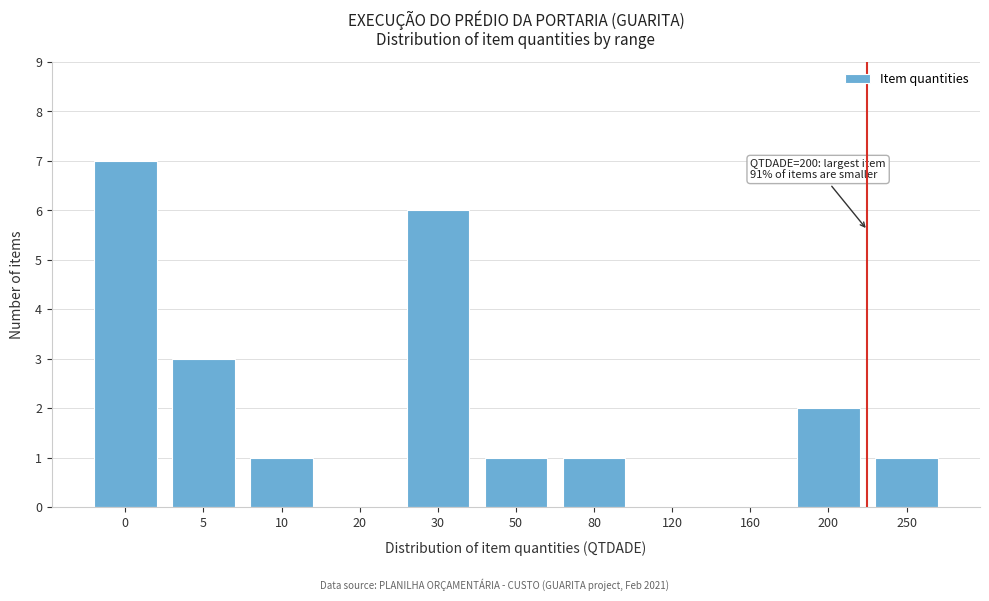

Reading left to right, list all the values displayed in this chart.

0=7	5=3	10=1	20=0	30=6	50=1	80=1	120=0	160=0	200=2	250=1